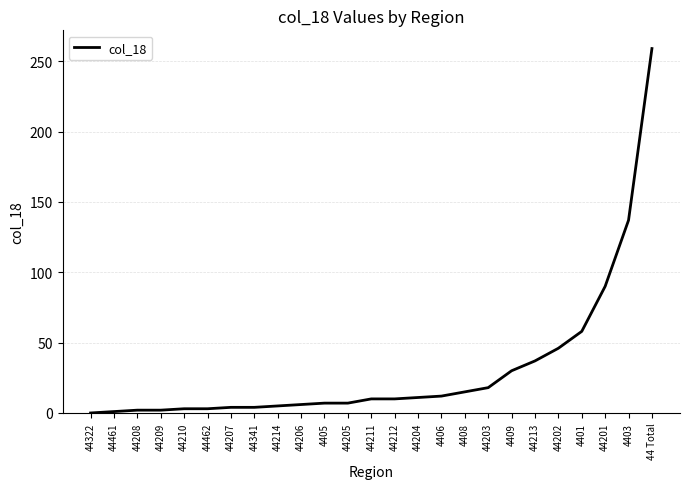

Where is the data nearest to the value 129?

4403